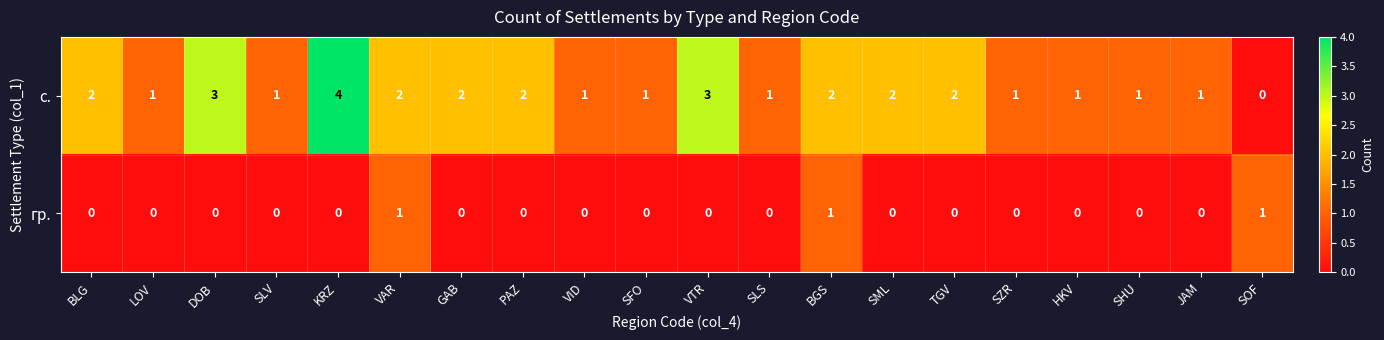

What is the difference between the second highest and minimum values in the с. series?

3